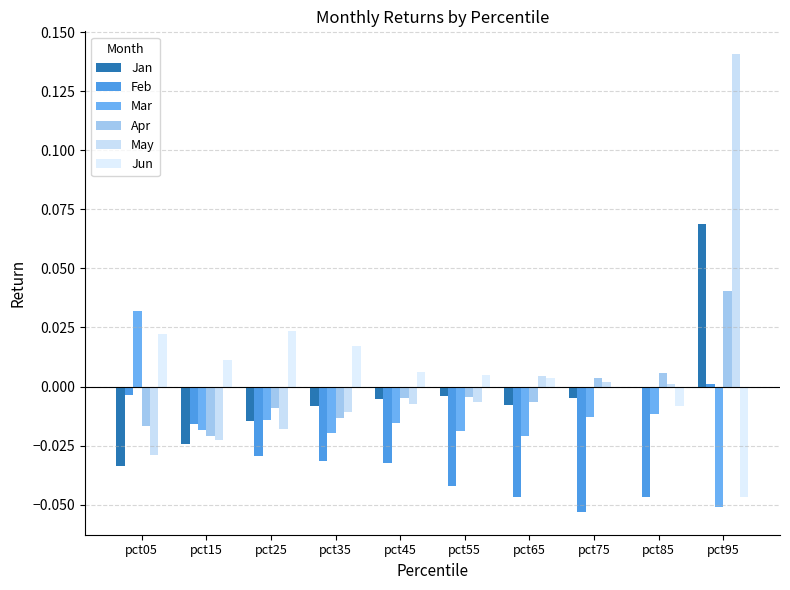

Reading right to left, extract all data points from this chart.

Jan: 0.1	-0.0	-0.0	-0.0	-0.0	-0.0	-0.0	-0.0	-0.0	-0.0
Feb: 0.0	-0.0	-0.1	-0.0	-0.0	-0.0	-0.0	-0.0	-0.0	-0.0
Mar: -0.1	-0.0	-0.0	-0.0	-0.0	-0.0	-0.0	-0.0	-0.0	0.0
Apr: 0.0	0.0	0.0	-0.0	-0.0	-0.0	-0.0	-0.0	-0.0	-0.0
May: 0.1	0.0	0.0	0.0	-0.0	-0.0	-0.0	-0.0	-0.0	-0.0
Jun: -0.0	-0.0	-0.0	0.0	0.0	0.0	0.0	0.0	0.0	0.0